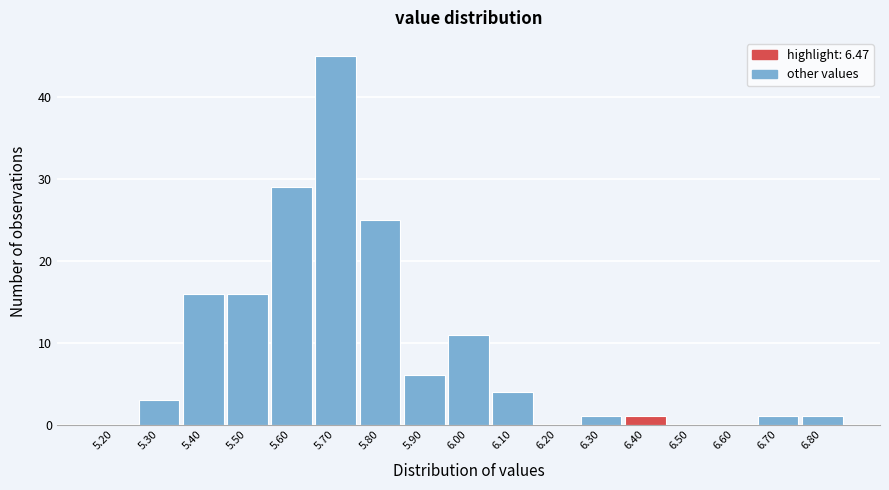

Reading left to right, transcribe all the data shown in this chart.

5.20=0	5.30=3	5.40=16	5.50=16	5.60=29	5.70=45	5.80=25	5.90=6	6.00=11	6.10=4	6.20=0	6.30=1	6.40=1	6.50=0	6.60=0	6.70=1	6.80=1